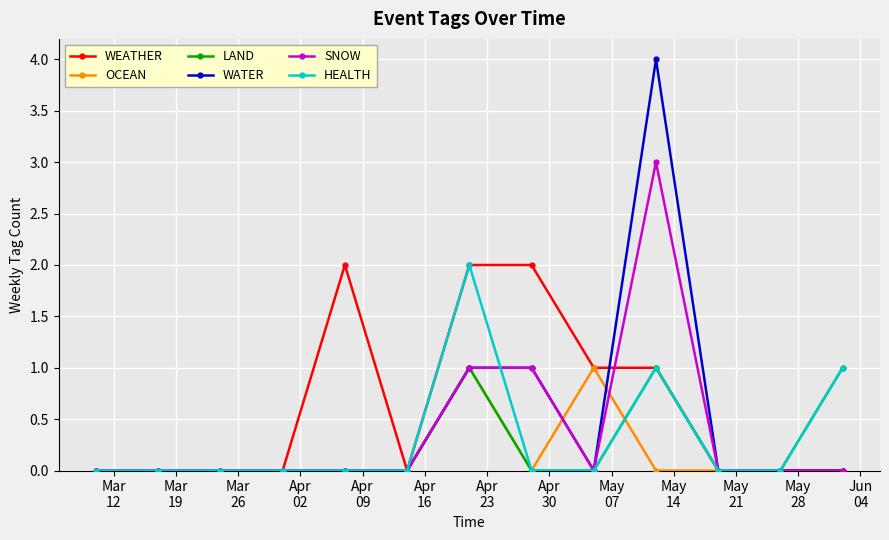

What is the value of the LAND point at the 10th from the left?

1